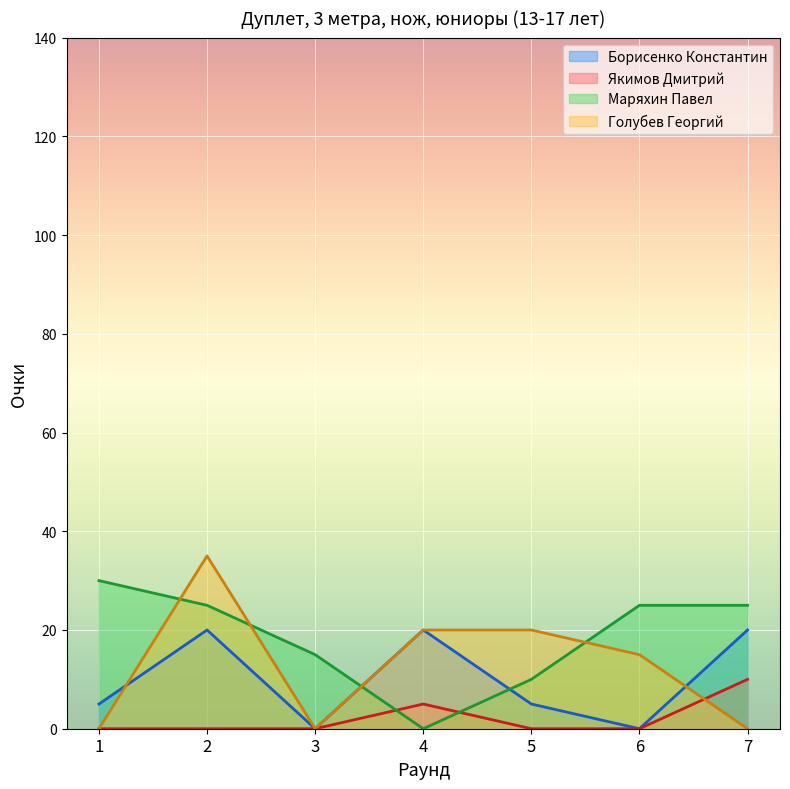

List the labels in order of Голубев Георгий value, smallest first.

1, 3, 7, 6, 4, 5, 2